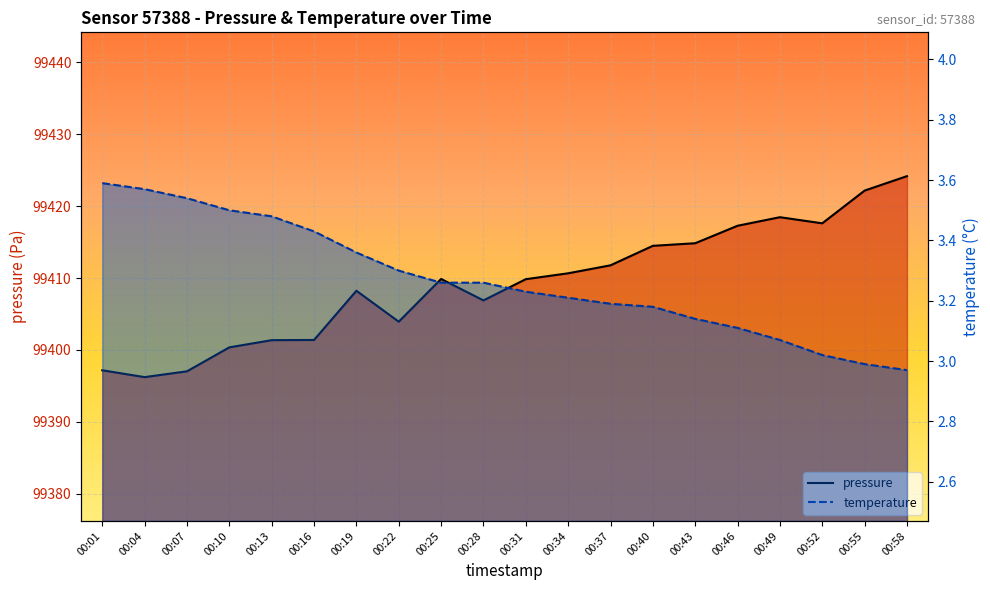

Where is temperature nearest to the value 3?

00:55